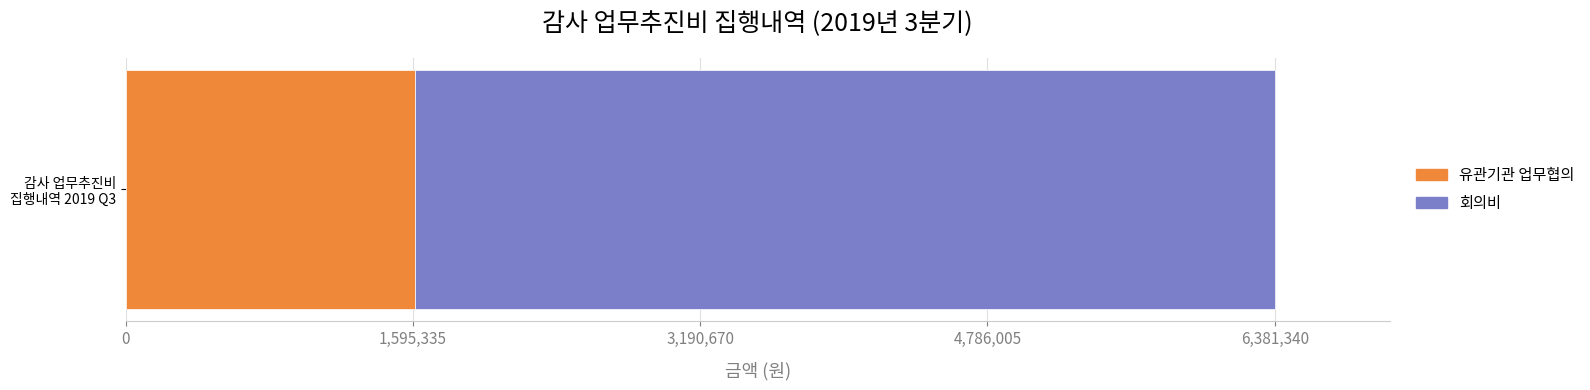

What is the maximum value for 유관기관 업무협의?

1608000